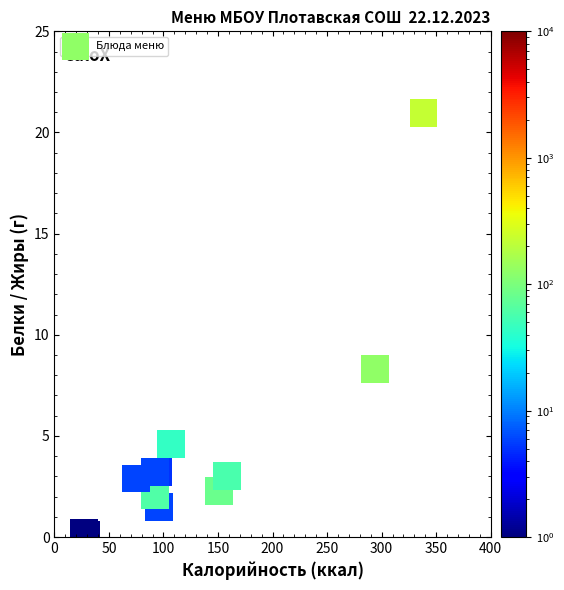

What Y value in the scatter plot is closest to 10?

8.3